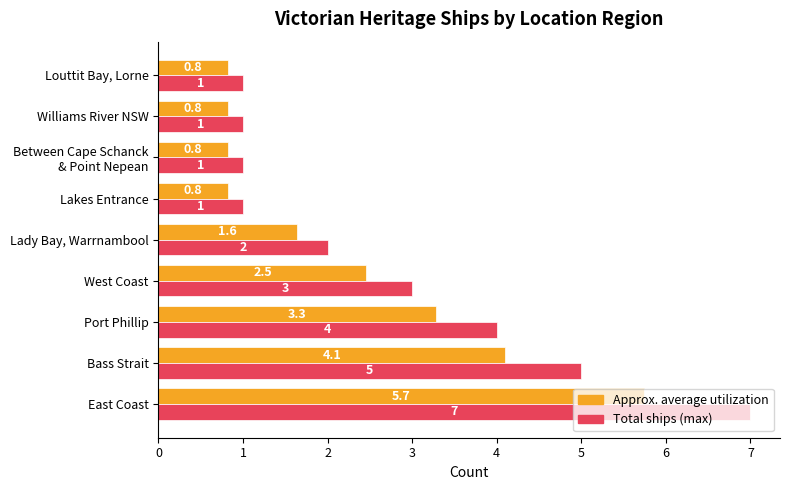

At which category is the sum across all series the highest?

East Coast